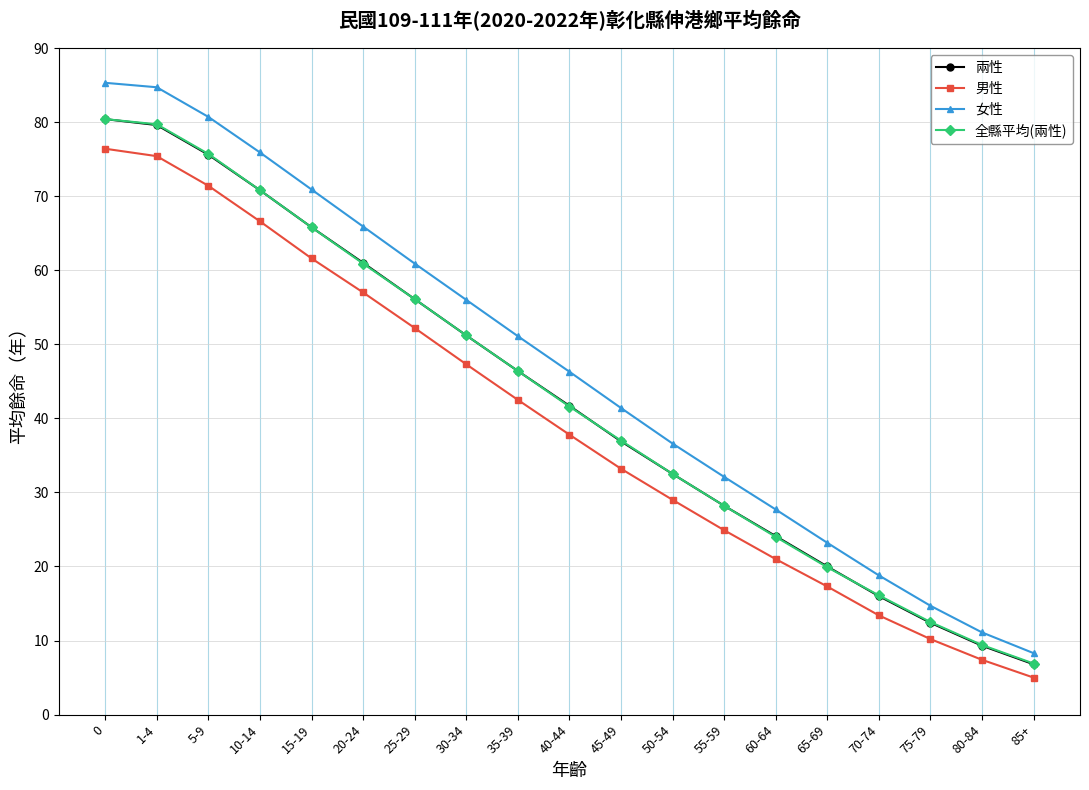

Which category has the lowest value in the 全縣平均(兩性) series?

85+